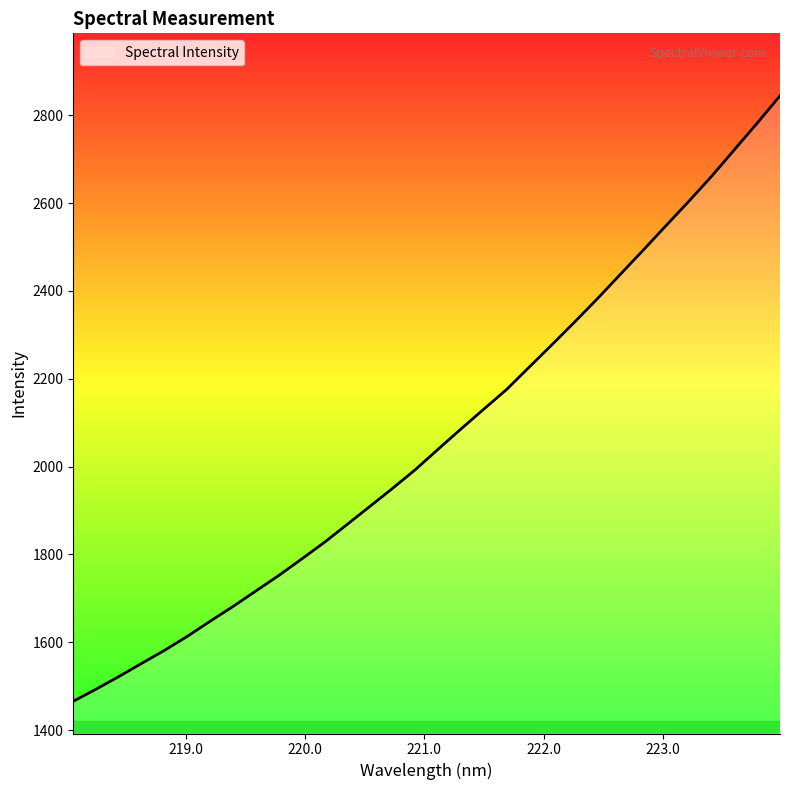

What is the greatest value displayed?

2844.5